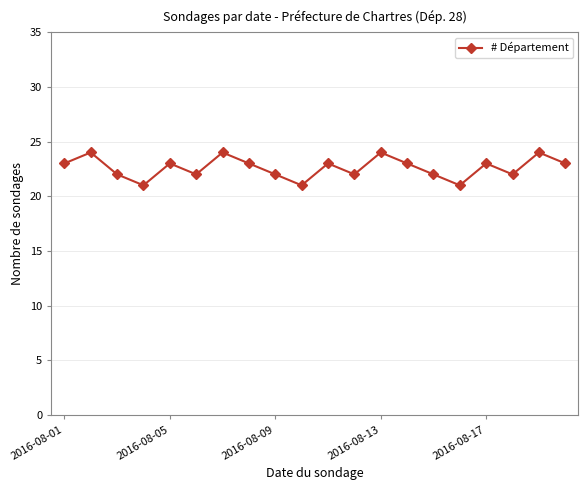

How many interior local valleys (lower than both neighbors) does the data have?

6